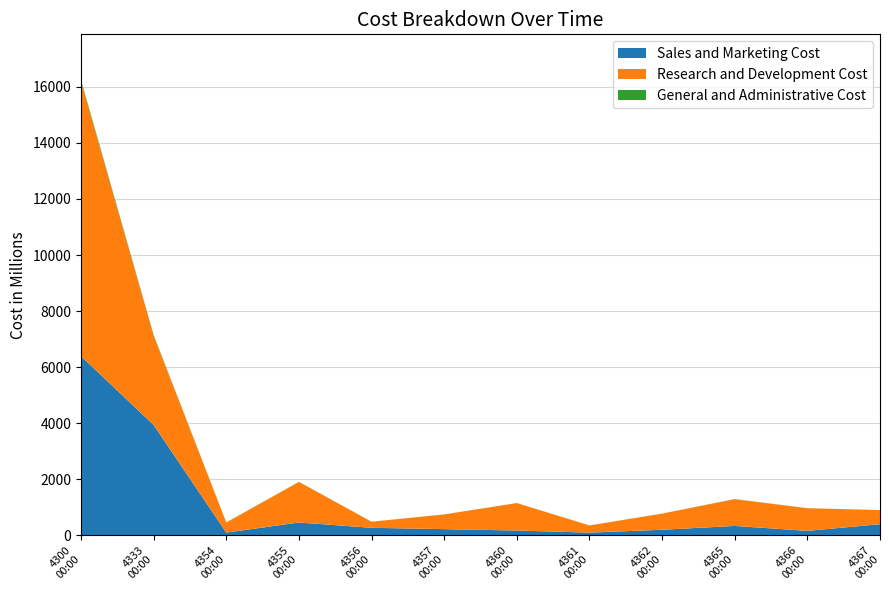

Reading left to right, what are all the values shown in this chart?

Total: 4300=16246	4333=7150	4354=465	4355=1913	4356=492	4357=752	4360=1157	4361=359	4362=780	4365=1299	4366=973	4367=906
Col_A: 4300=6393	4333=3940	4354=103	4355=463	4356=273	4357=226	4360=177	4361=101	4362=204	4365=340	4366=164	4367=402
Col_B: 4300=9800	4333=3183	4354=359	4355=1446	4356=217	4357=523	4360=978	4361=256	4362=575	4365=952	4366=808	4367=503